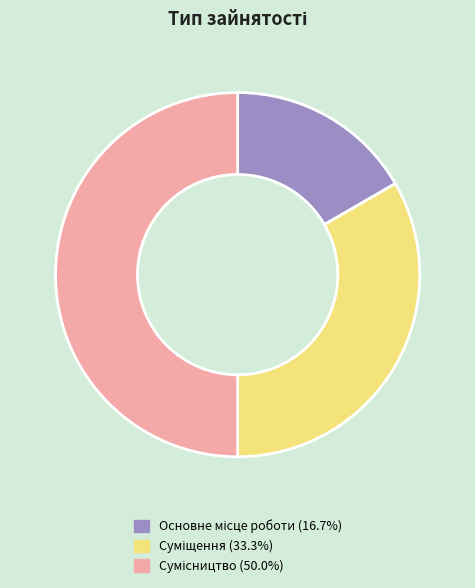

How many segments does this pie chart have?

3